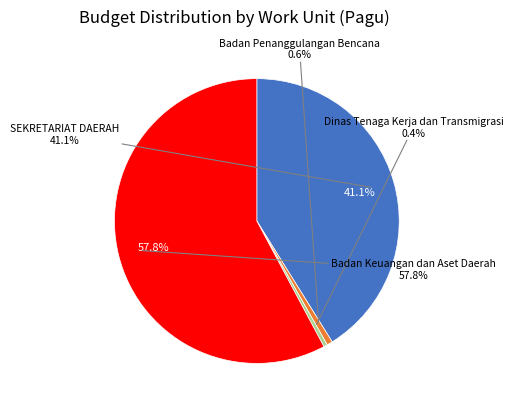

What is the largest slice in the pie chart?

Badan Keuangan dan Aset Daerah (Perjalanan 4)